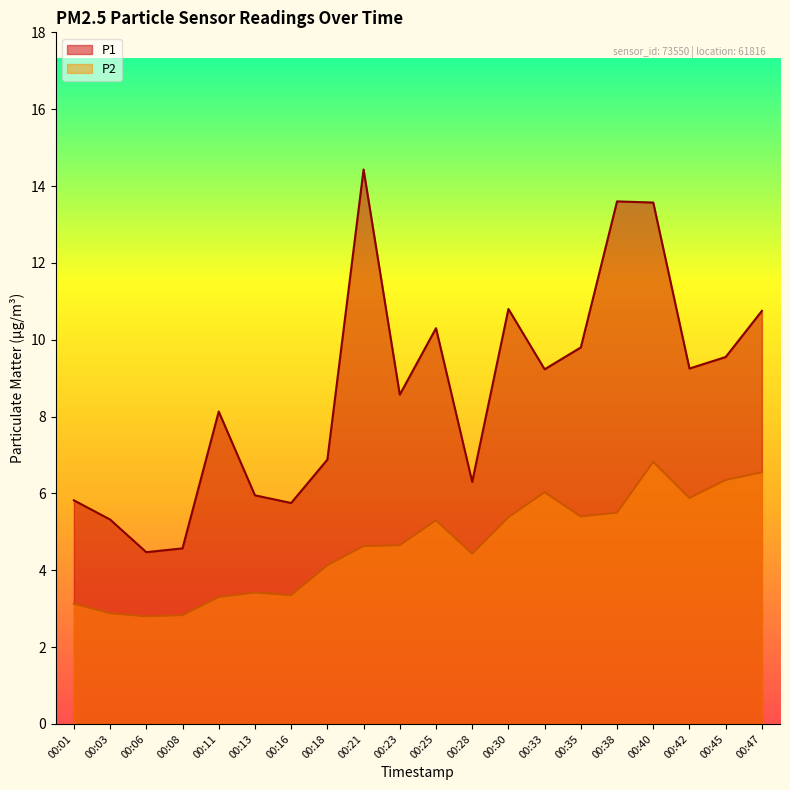

How many data points does each series have?

20